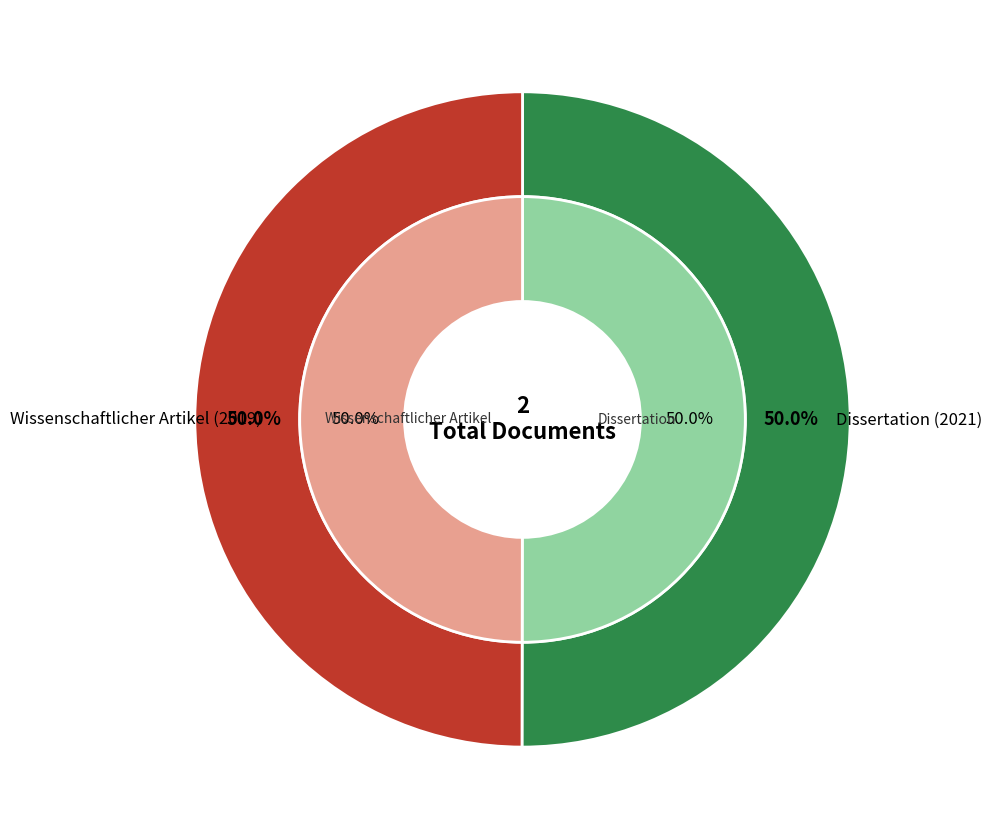

Rank the categories by inner_values value from lowest to highest.

Wissenschaftlicher Artikel (2019), Dissertation (2021)